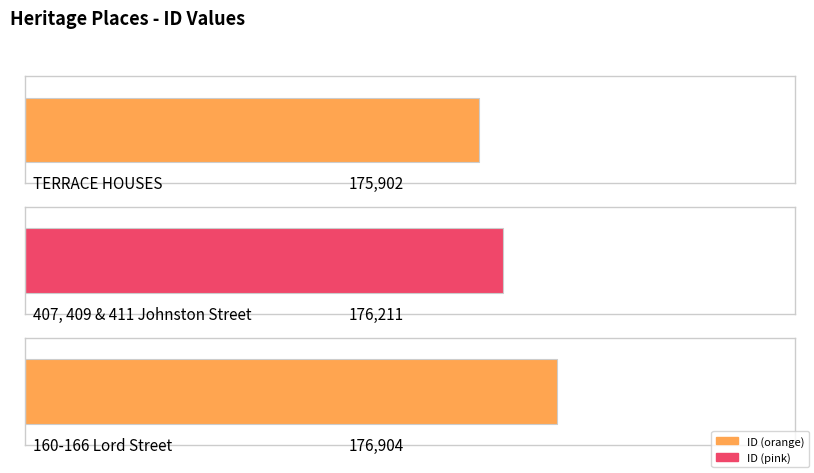

Rank the categories by value from lowest to highest.

TERRACE HOUSES, 407, 409 & 411 Johnston Street, 160-166 Lord Street